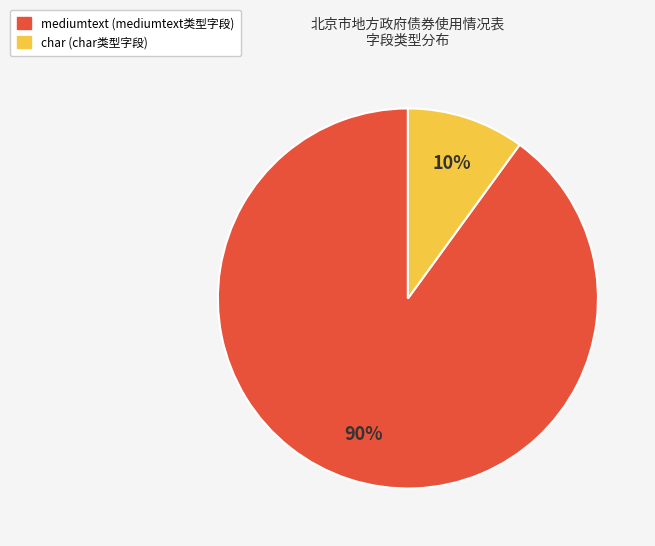

Which slice is the largest?

mediumtext